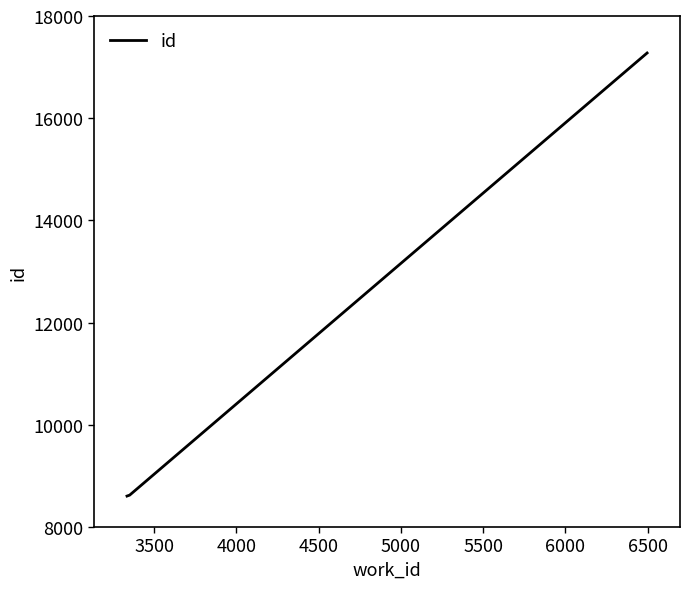

What is the maximum value shown in the chart?

17276